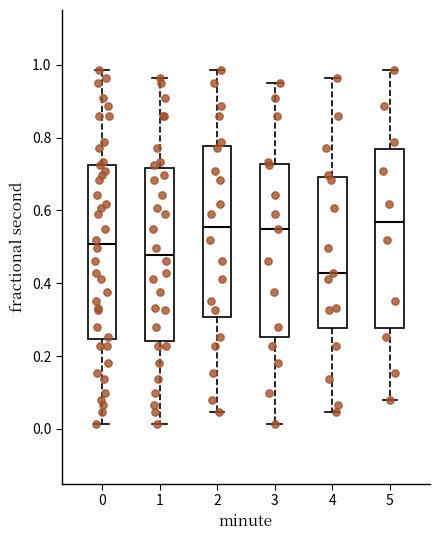

Reading left to right, read every box against the y-axis: the position of its median line, the range the box covers, and the ends of its whiskers. The values are not printed on the chart, so give them approximately, as read against the axis.

0: median 0.50, box 0.24 to 0.72, whiskers 0.02 to 0.98
1: median 0.48, box 0.24 to 0.72, whiskers 0.02 to 0.96
2: median 0.56, box 0.30 to 0.78, whiskers 0.04 to 0.98
3: median 0.54, box 0.26 to 0.72, whiskers 0.02 to 0.94
4: median 0.42, box 0.28 to 0.70, whiskers 0.04 to 0.96
5: median 0.56, box 0.28 to 0.76, whiskers 0.08 to 0.98